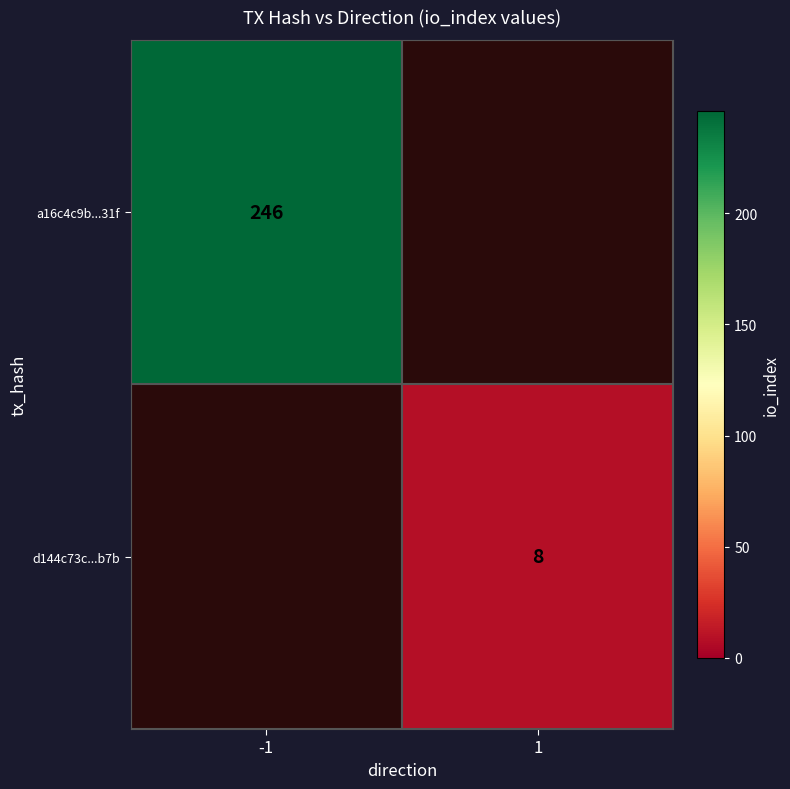

How many series are shown in this chart?

2